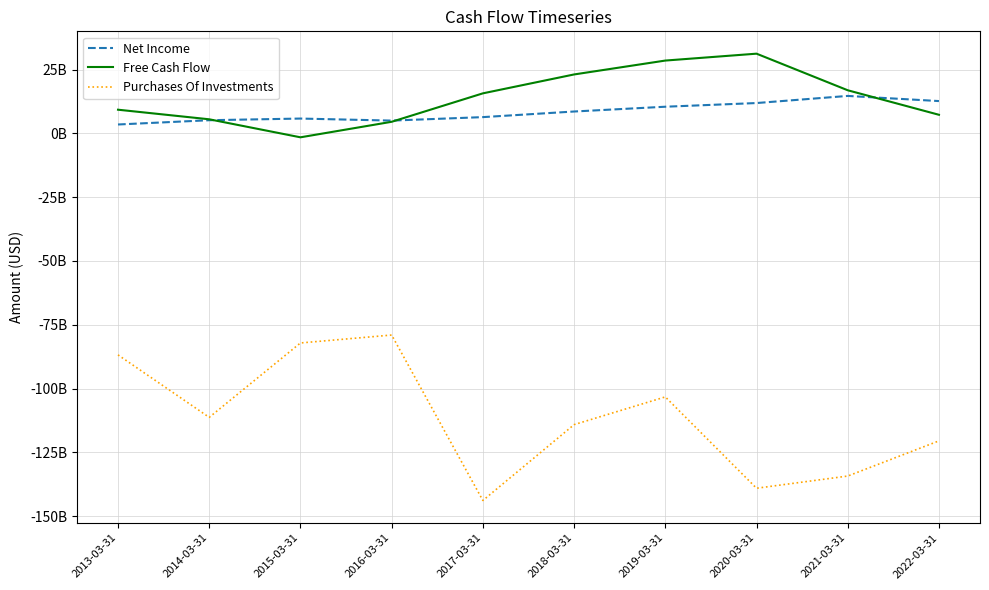

Does the chart have visible grid lines?

Yes